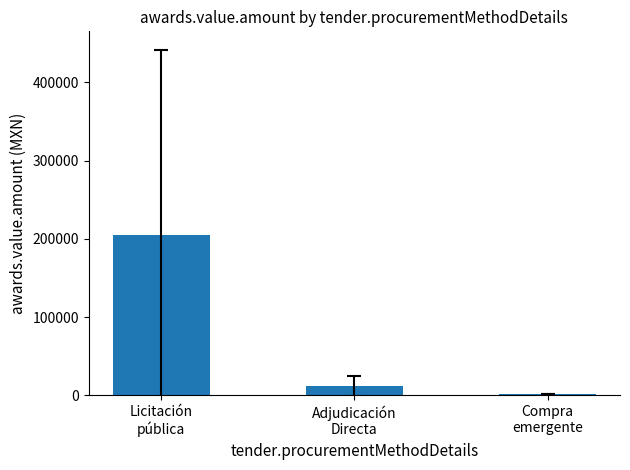

What is the average value?

73065.4